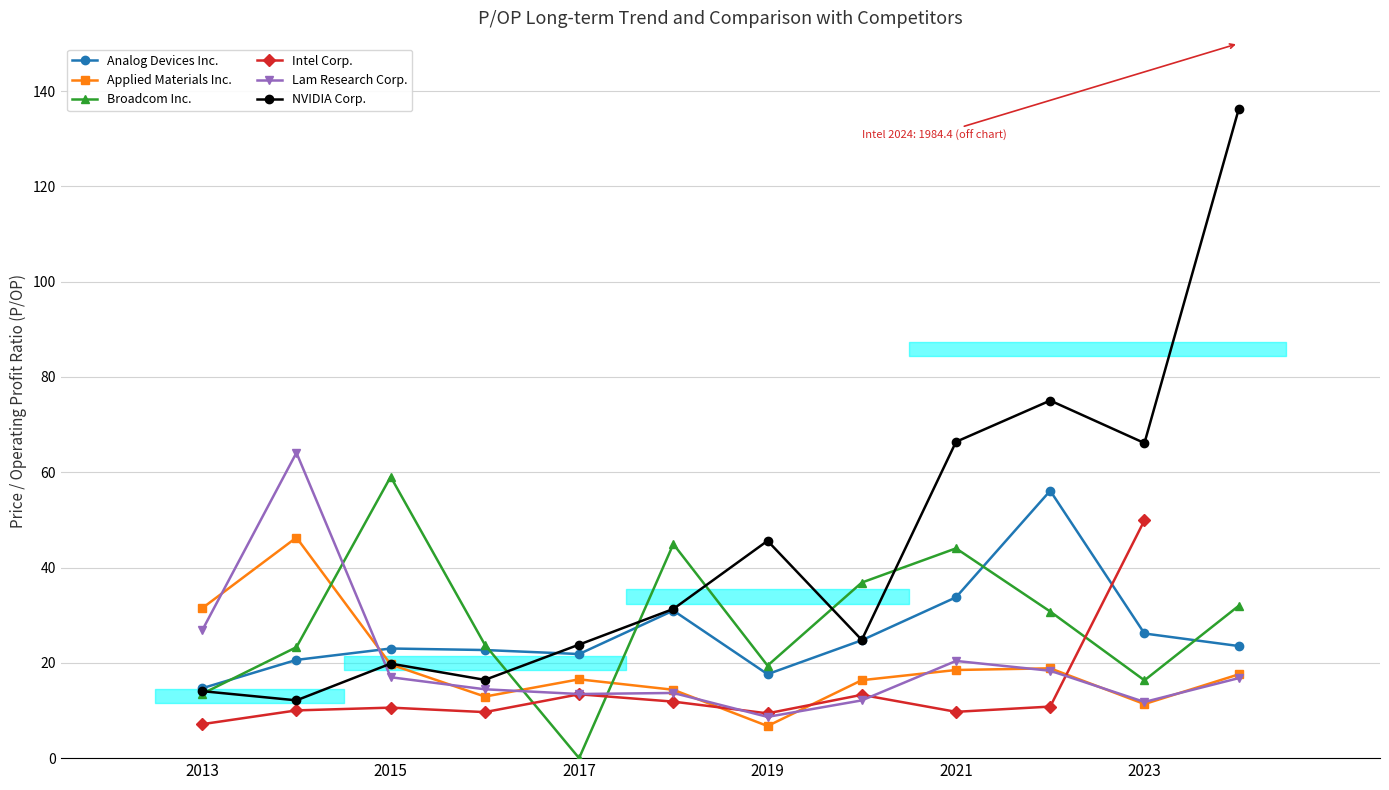

Which series has the largest range (max minus min)?

NVIDIA Corp.